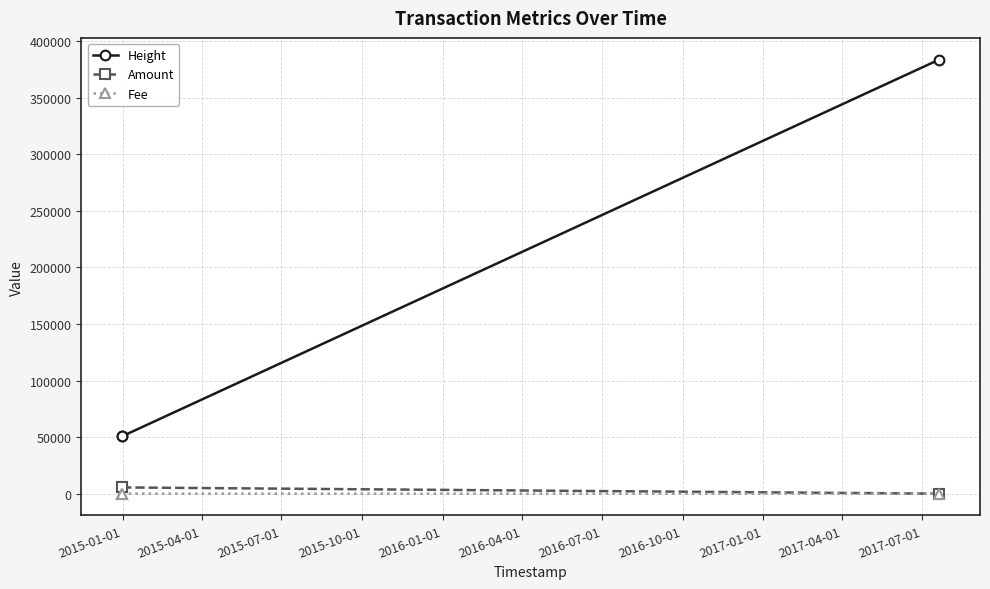

Which series has the largest range (max minus min)?

Height